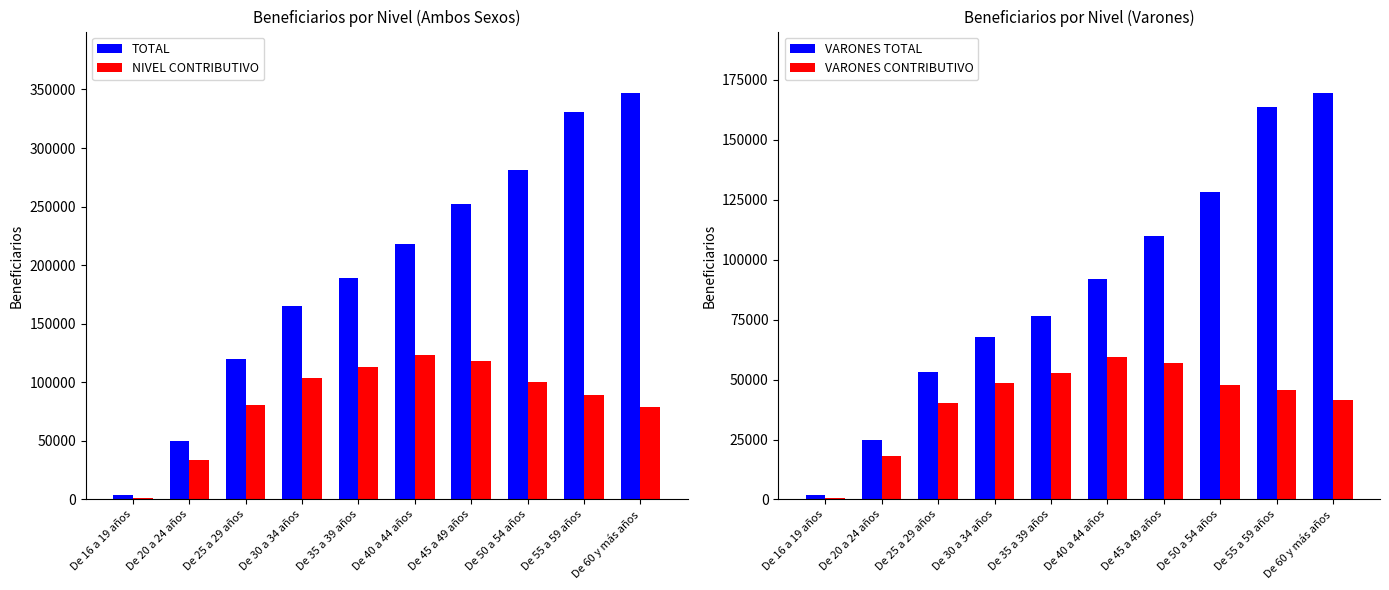

True or false: NIVEL CONTRIBUTIVO has a value of 89537 at De 55 a 59 años.

True